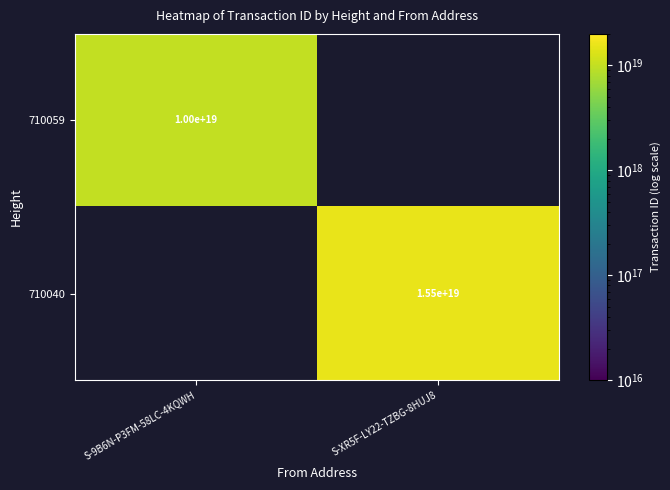

At which category does the chart reach its minimum across all series?

S-9B6N-P3FM-58LC-4KQWH